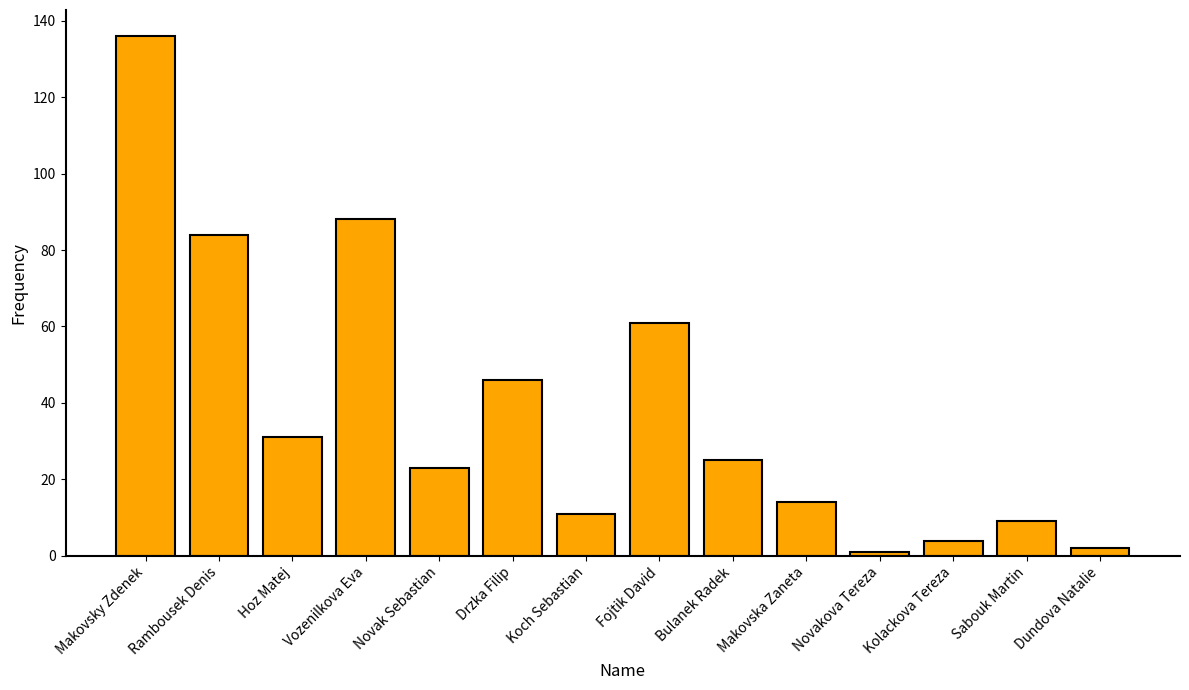

Reading left to right, extract all data points from this chart.

Makovsky Zdenek=136	Rambousek Denis=84	Hoz Matej=31	Vozenilkova Eva=88	Novak Sebastian=23	Drzka Filip=46	Koch Sebastian=11	Fojtik David=61	Bulanek Radek=25	Makovska Zaneta=14	Novakova Tereza=1	Kolackova Tereza=4	Sabouk Martin=9	Dundova Natalie=2